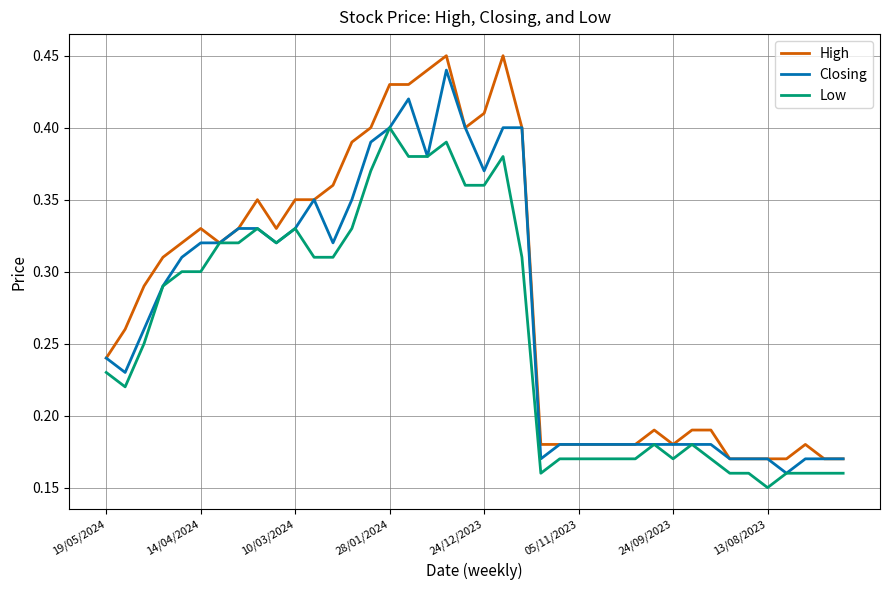

Rank the series by their average value, from lowest to highest.

Low, Closing, High